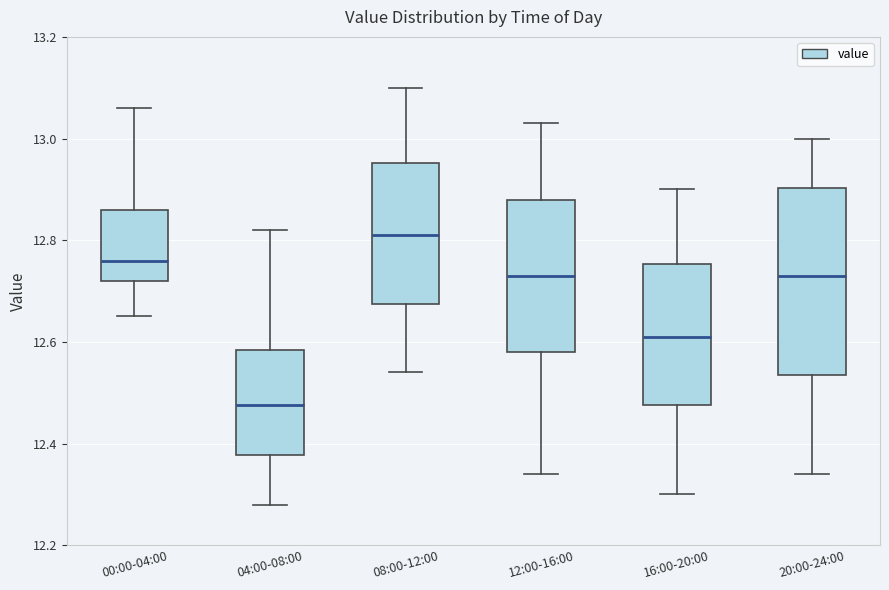

Reading left to right, transcribe this box plot: for each box, give where its median line is, the range the box spans, and where its two whiskers end, as read against the y-axis. The values are not printed on the chart, so give them approximately, as read against the axis.

00:00-04:00: median 12.76, box 12.72 to 12.86, whiskers 12.66 to 13.06
04:00-08:00: median 12.48, box 12.38 to 12.58, whiskers 12.28 to 12.82
08:00-12:00: median 12.82, box 12.68 to 12.96, whiskers 12.54 to 13.10
12:00-16:00: median 12.74, box 12.58 to 12.88, whiskers 12.34 to 13.04
16:00-20:00: median 12.62, box 12.48 to 12.76, whiskers 12.30 to 12.90
20:00-24:00: median 12.74, box 12.54 to 12.90, whiskers 12.34 to 13.00